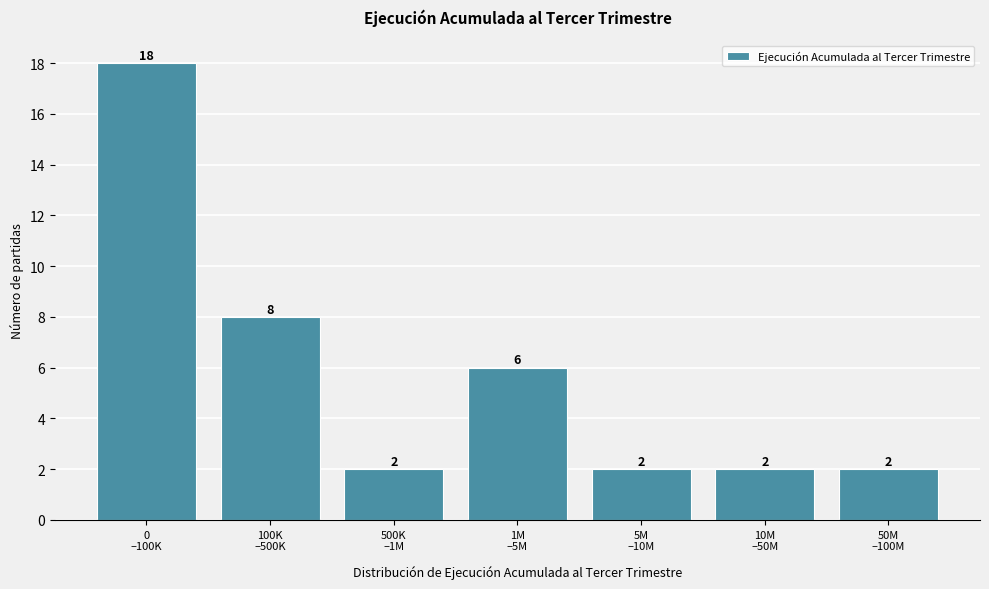

Reading left to right, list all the values displayed in this chart.

18	8	2	6	2	2	2